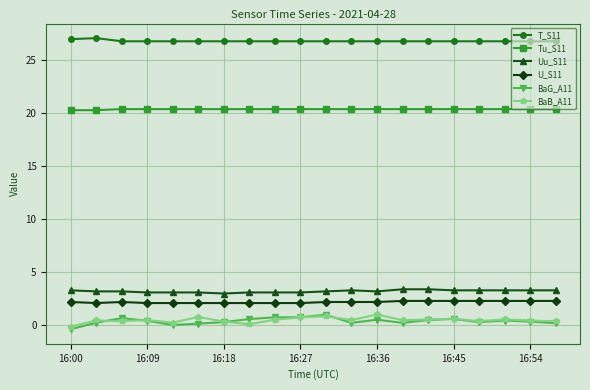

Which series has the largest total across all categories?

T_S11